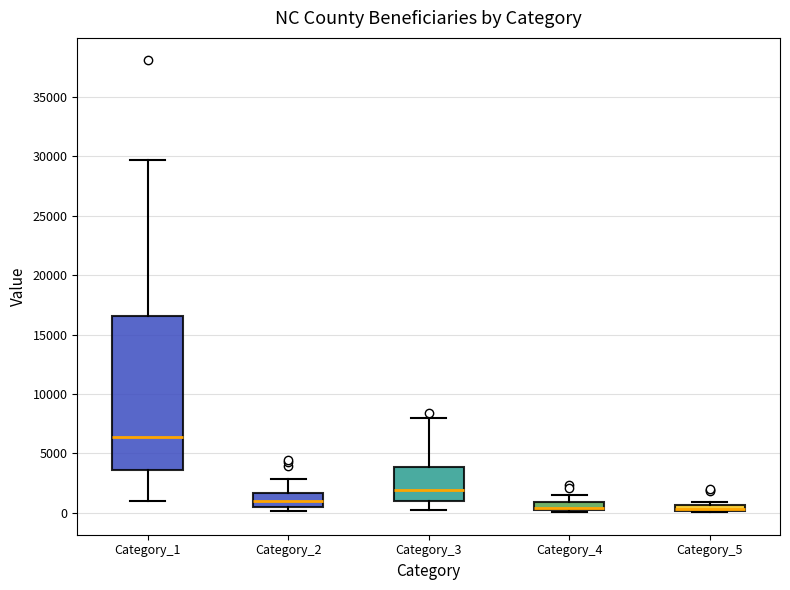

Where does the lower whisker of the box for Category_3 end on the y-axis? The values are not printed on the chart, so give them approximately, as read against the axis.

0